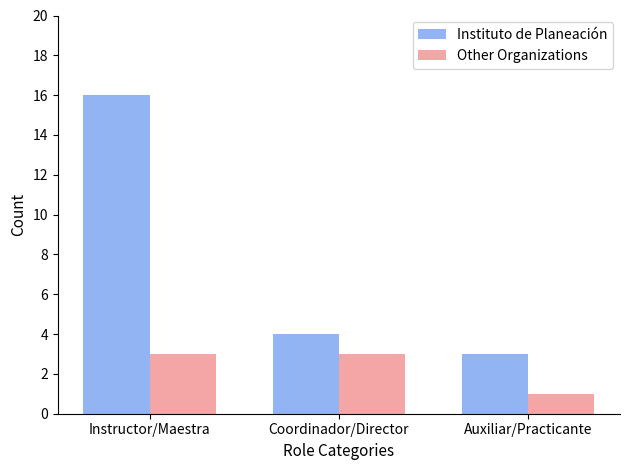

What is the label of the 1st bar from the right?

Auxiliar/Practicante